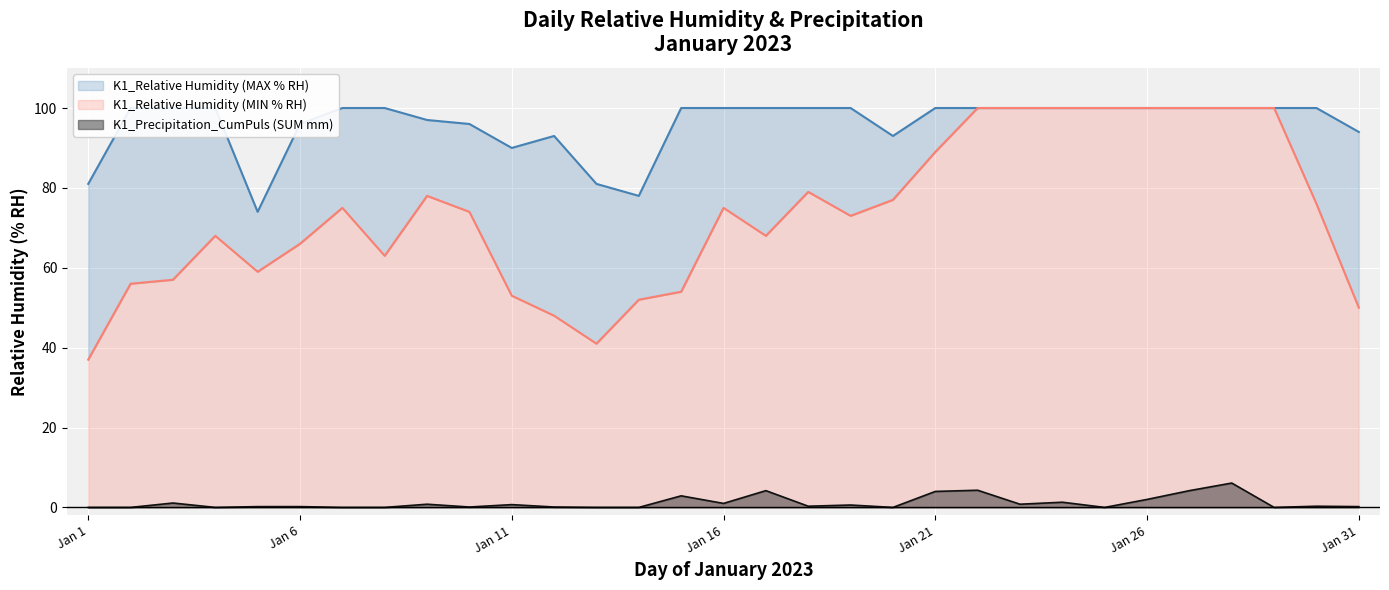

Between Jan 1 and Jan 13, which is larger?

Jan 13